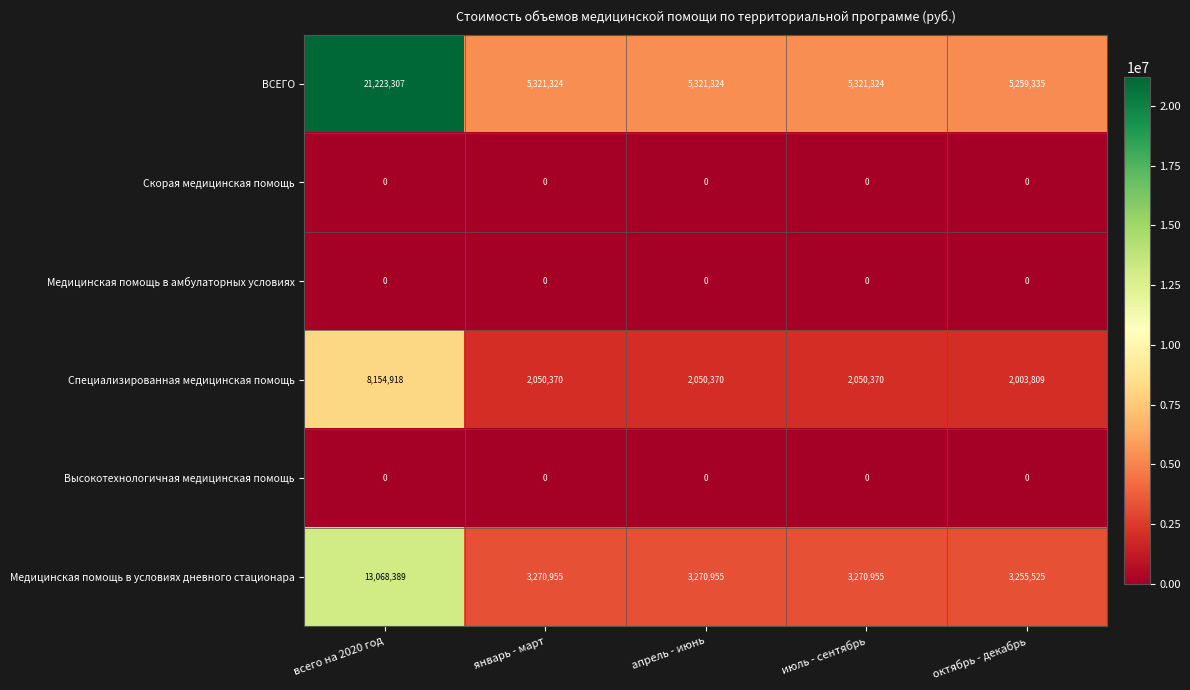

What is the total value across all series at апрель - июнь?

10642649